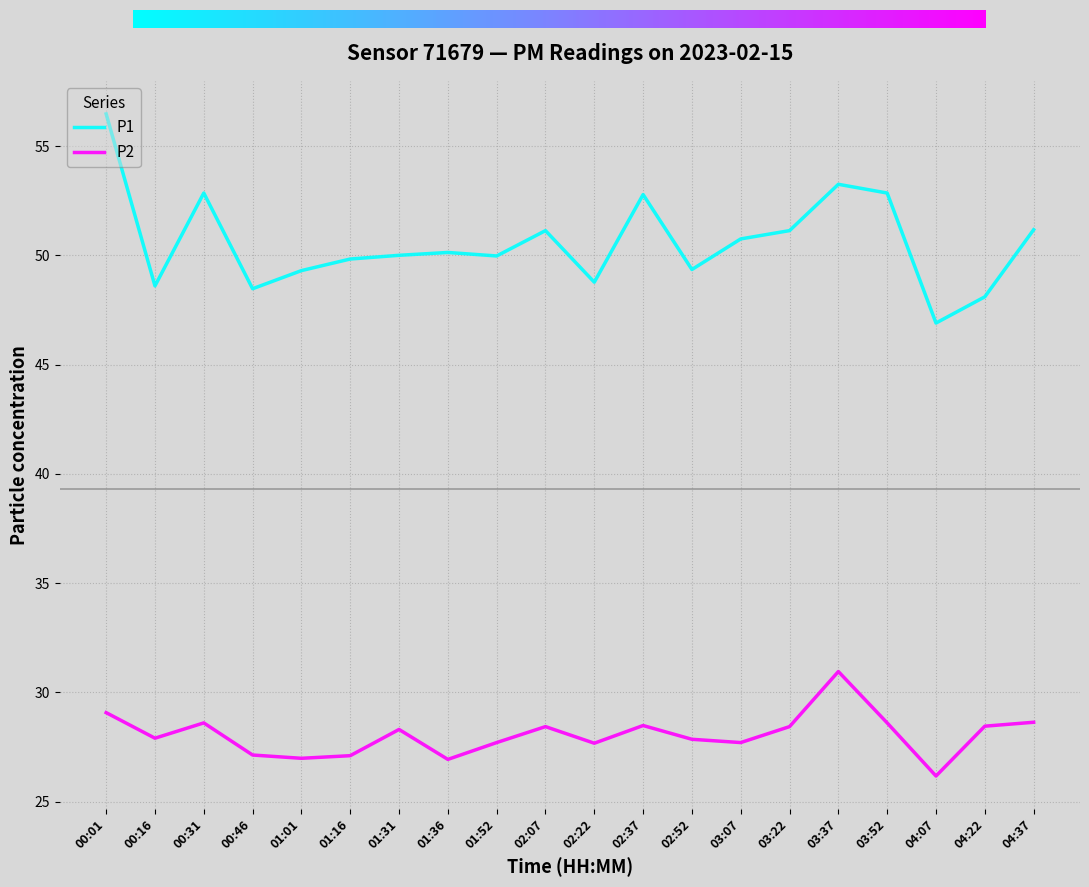

What position from the left is 04:07?

18